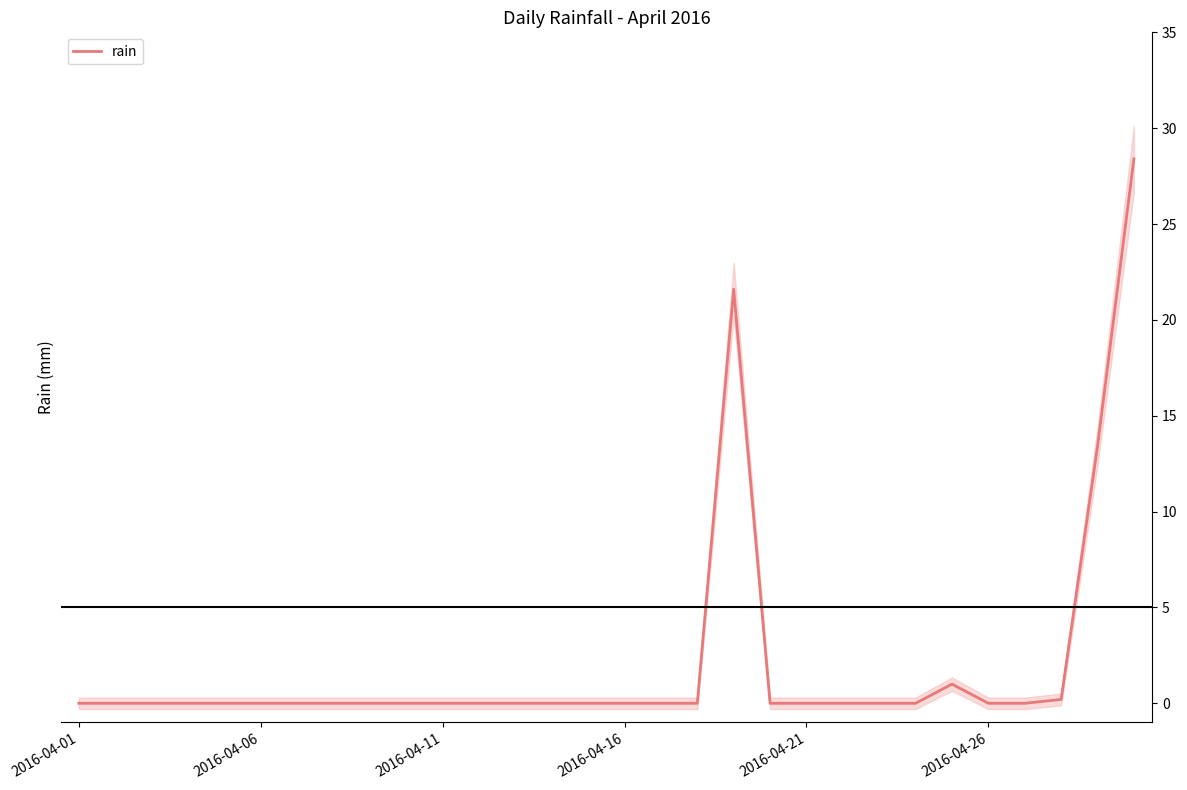

What position from the left is 13?

14